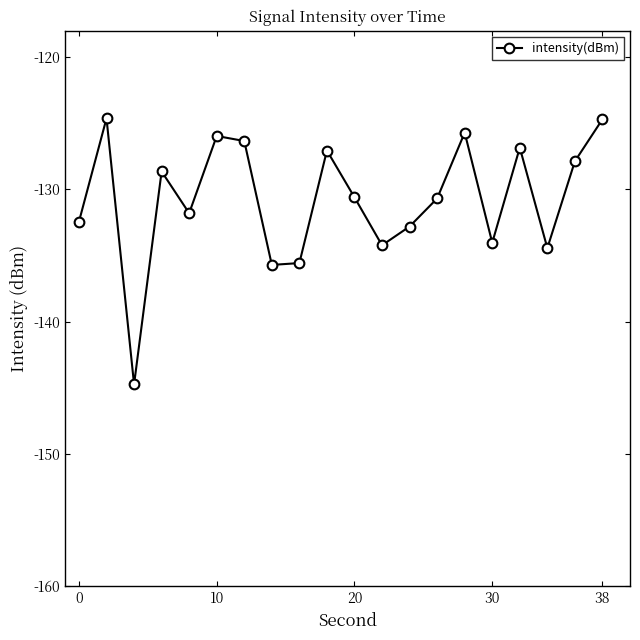

How many points are lower than both their immediate neighbors (excluding endpoints)?

6